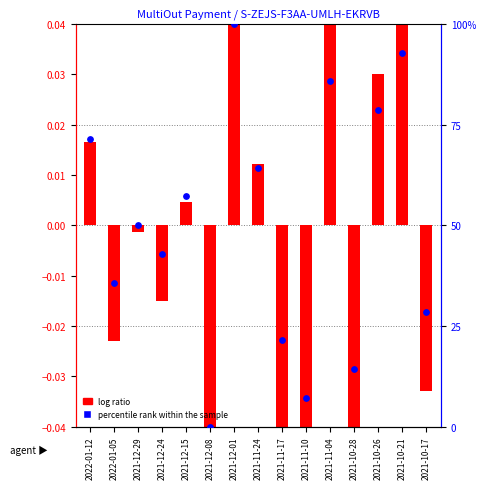

At how many categories does at least one series exceed 5?

14